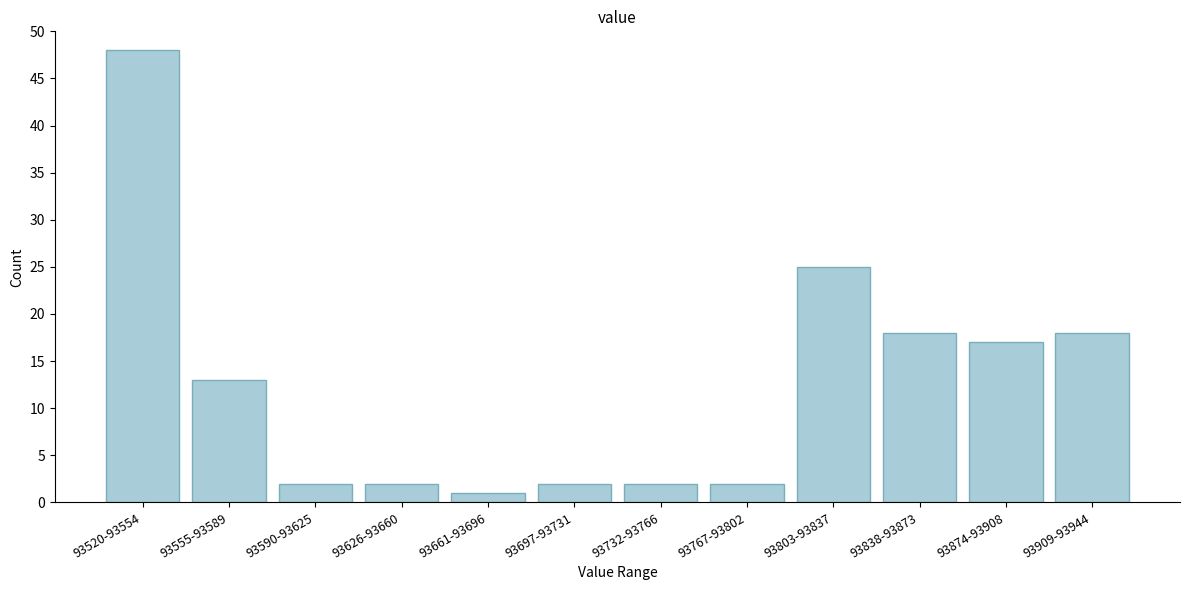

Reading left to right, what are all the values shown in this chart?

48	13	2	2	1	2	2	2	25	18	17	18